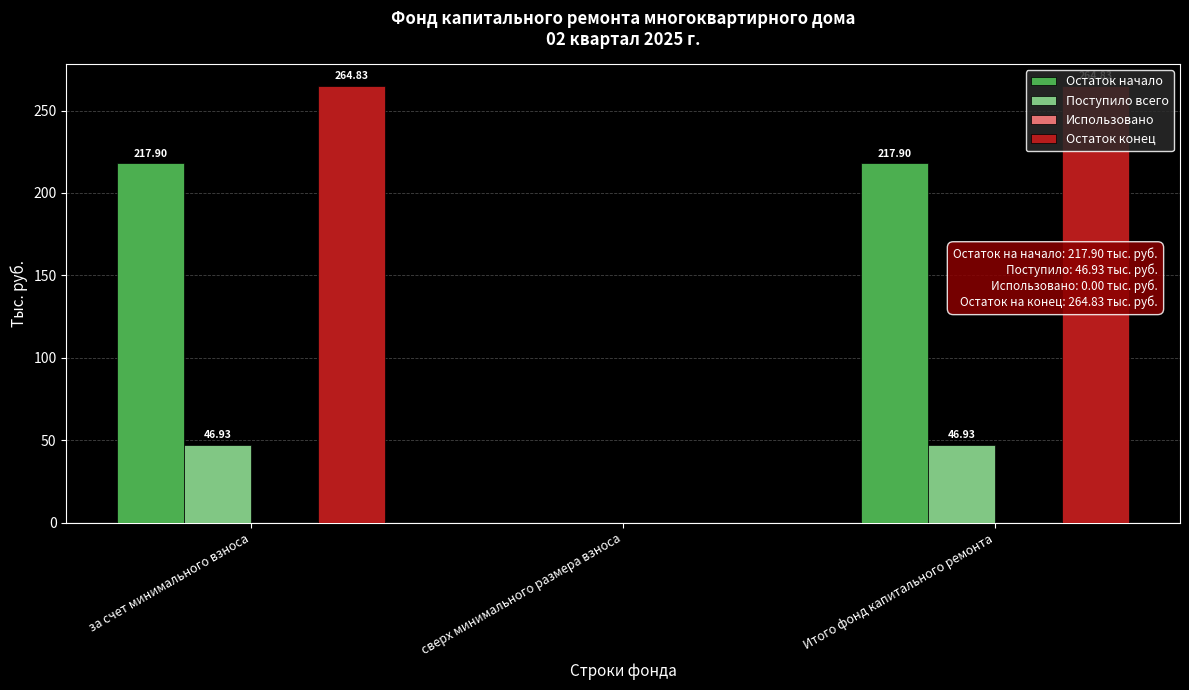

What is the total value across all series at за счет минимального взноса?

529.7